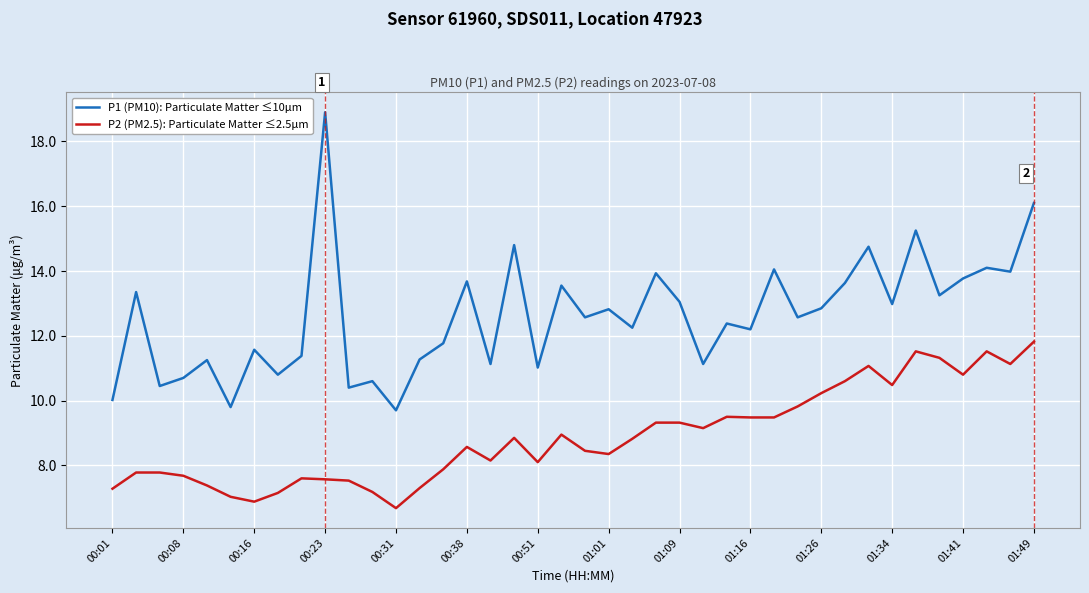

What is the difference between the maximum and minimum values in the P1 (PM10): Particulate Matter ≤10μm series?

9.2